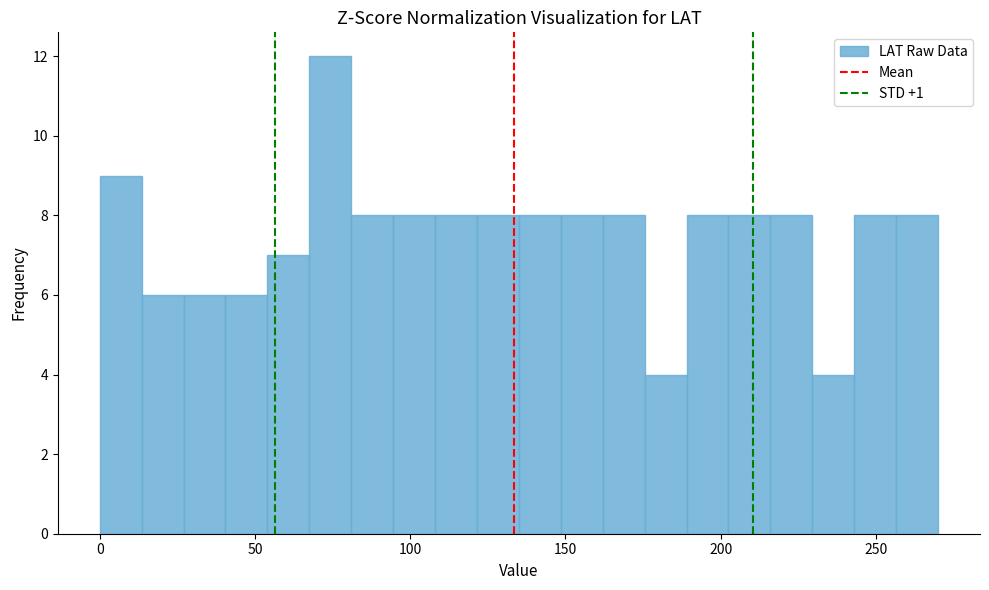

Read against the x-axis, roughly where is the centre of the tallest bar?

75